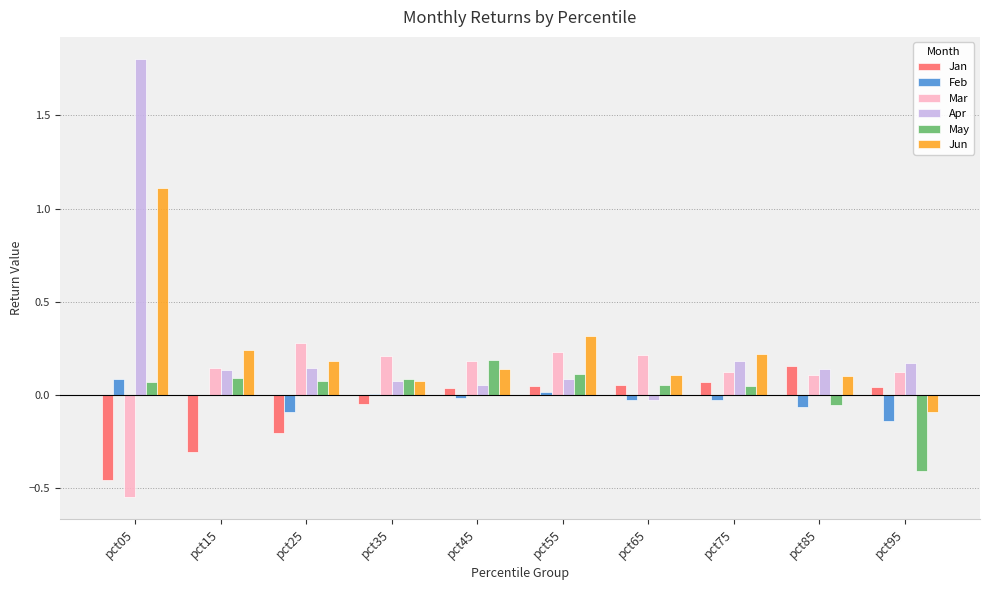

At which category does the chart reach its peak across all series?

pct05